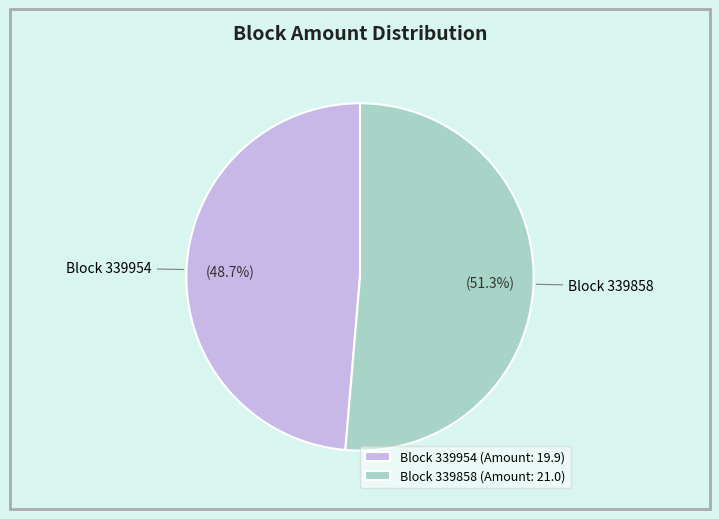

Which slice is the largest?

Block 339858 (Amount: 21.0)